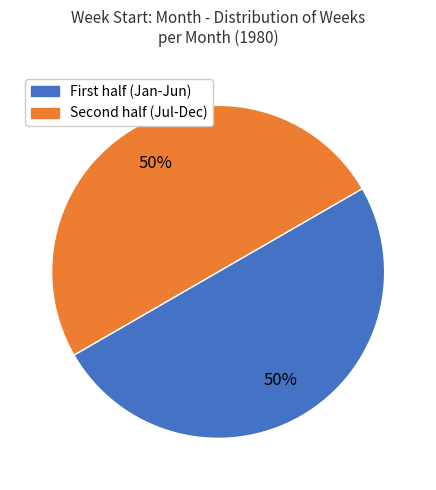

To the nearest percent, what is the average slice percentage?

50%